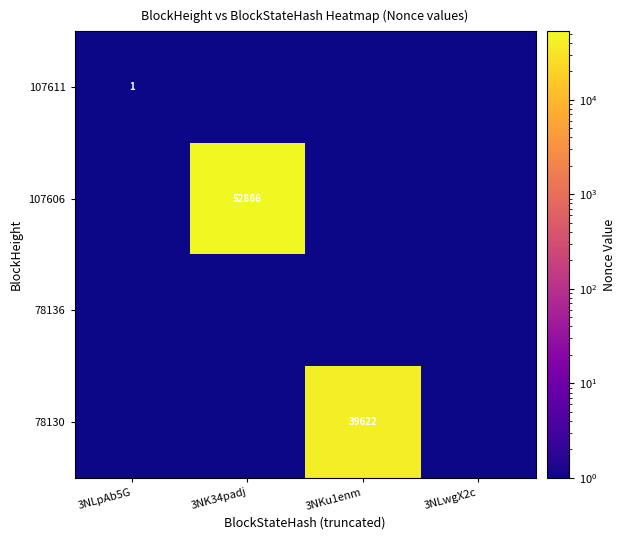

True or false: 107611 has a value of 1.4 at 3NLpAb5G.

False